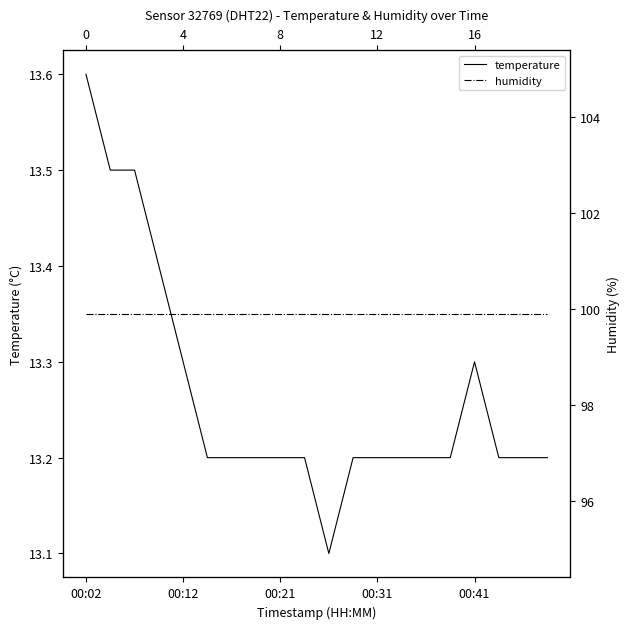

What is the value of the humidity point at the 10th from the left?

99.9